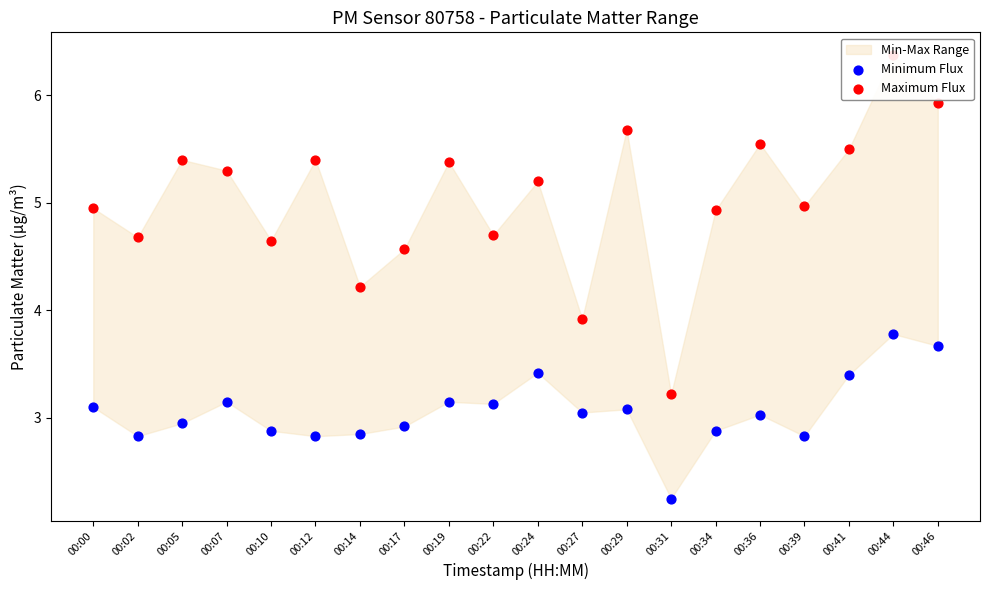

Which series contains the lowest Y value?

Minimum Flux